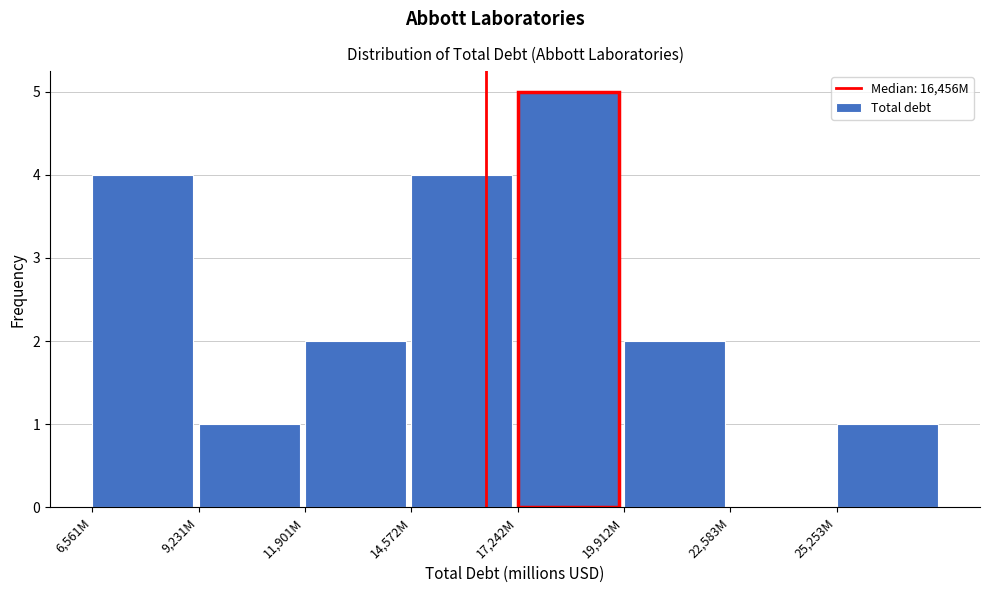

Reading left to right, what are all the values shown in this chart?

6,561M=4	9,231M=1	11,901M=2	14,572M=4	17,242M=5	19,912M=2	22,583M=0	25,253M=1